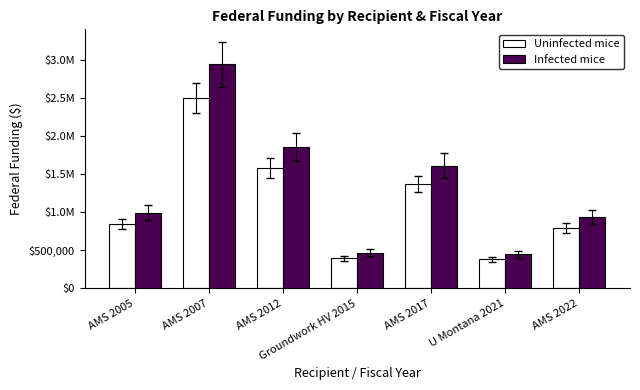

Does the chart contain stacked bars?

No